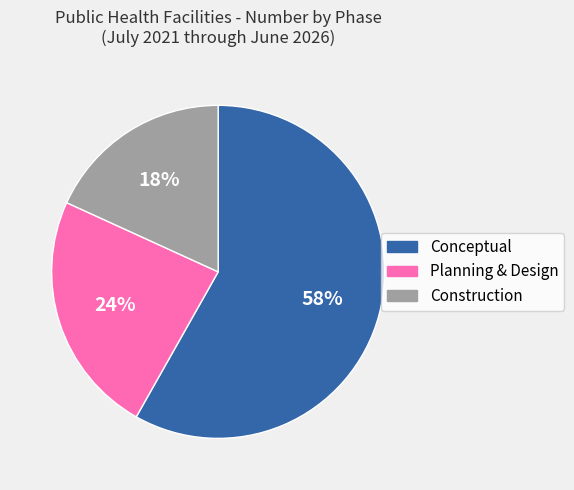

What percentage is the Planning & Design slice, to the nearest percent?

24%